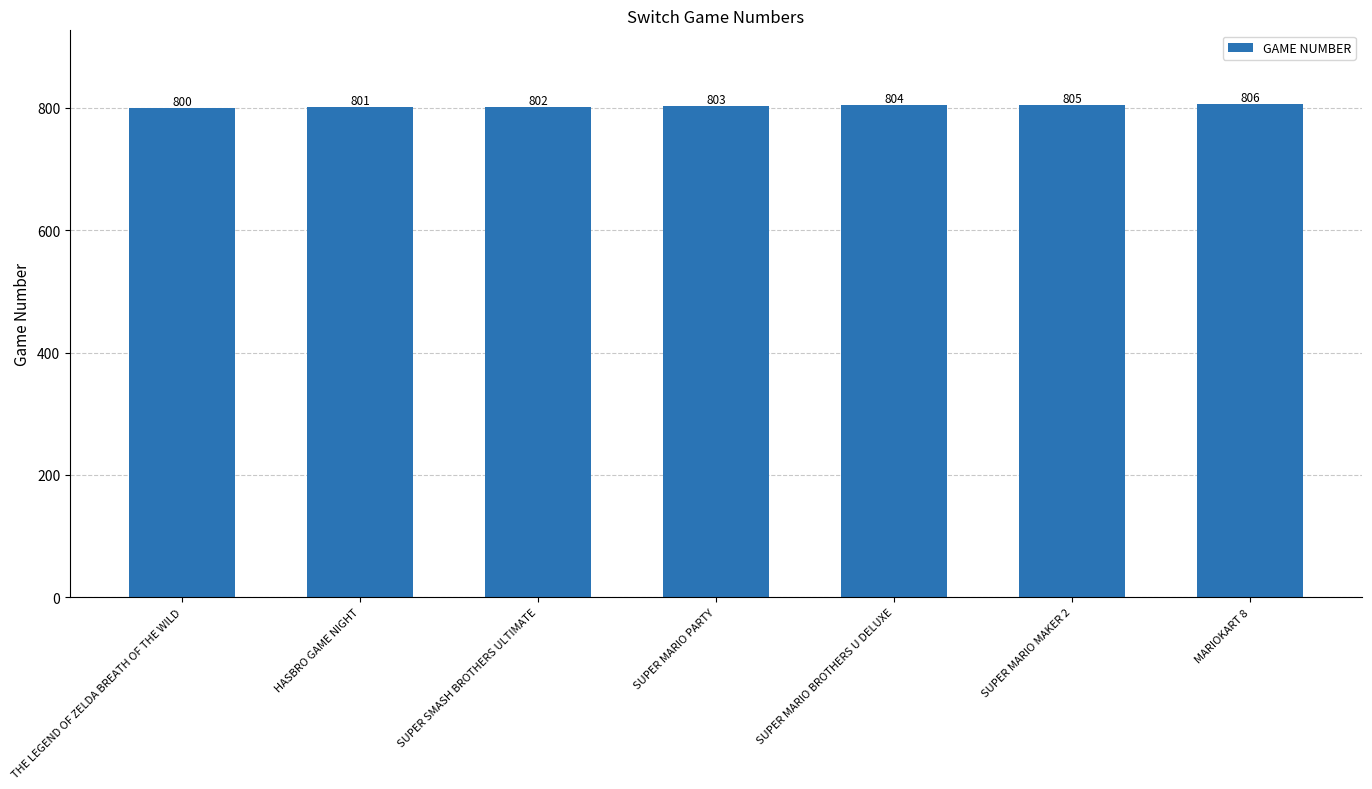

How many values are below 803?

3